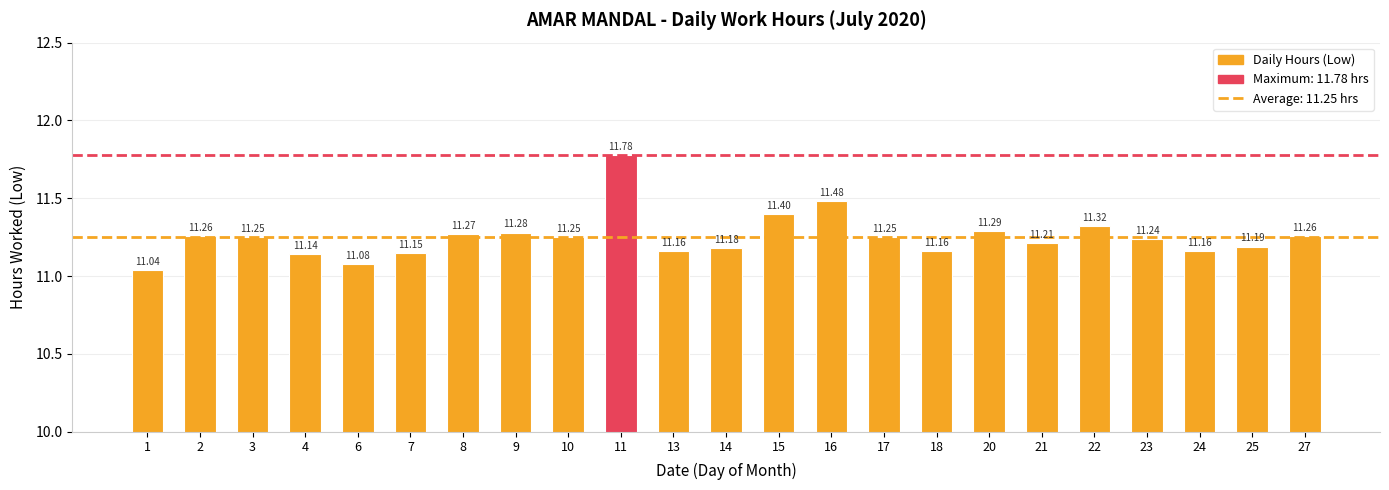

What is the sum of the values at 7 and 6?

22.2